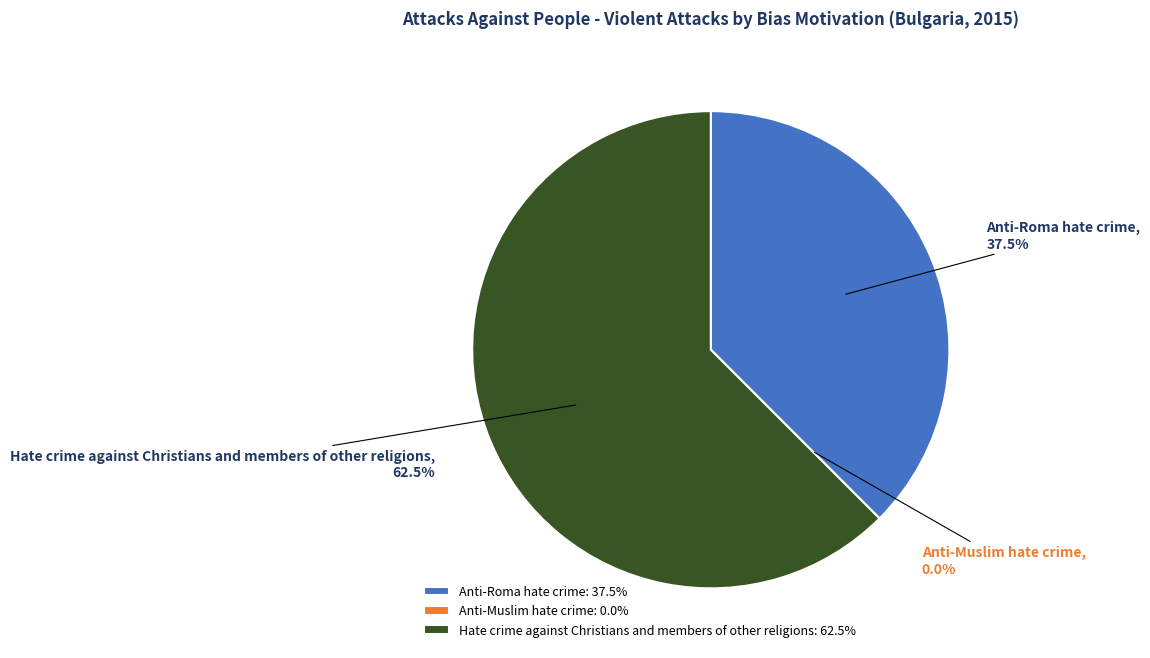

Is it true that Anti-Muslim hate crime is 1% of the pie?

False